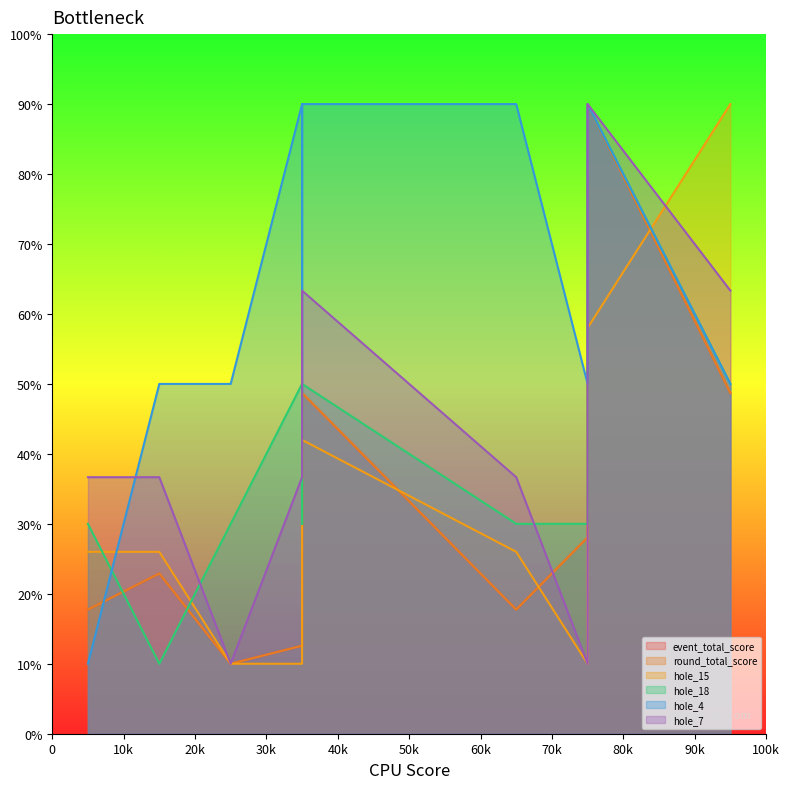

Reading left to right, transcribe all the data shown in this chart.

event_total_score: 17.7	22.9	10.0	12.6	17.7	48.7	17.7	28.1	90.0	48.7
round_total_score: 17.7	22.9	10.0	12.6	17.7	48.7	17.7	28.1	90.0	48.7
hole_15: 26.0	26.0	10.0	10.0	26.0	42.0	26.0	10.0	58.0	90.0
hole_18: 30.0	10.0	30.0	50.0	30.0	50.0	30.0	30.0	90.0	50.0
hole_4: 10.0	50.0	50.0	90.0	50.0	90.0	90.0	50.0	90.0	50.0
hole_7: 36.7	36.7	10.0	36.7	36.7	63.3	36.7	10.0	90.0	63.3